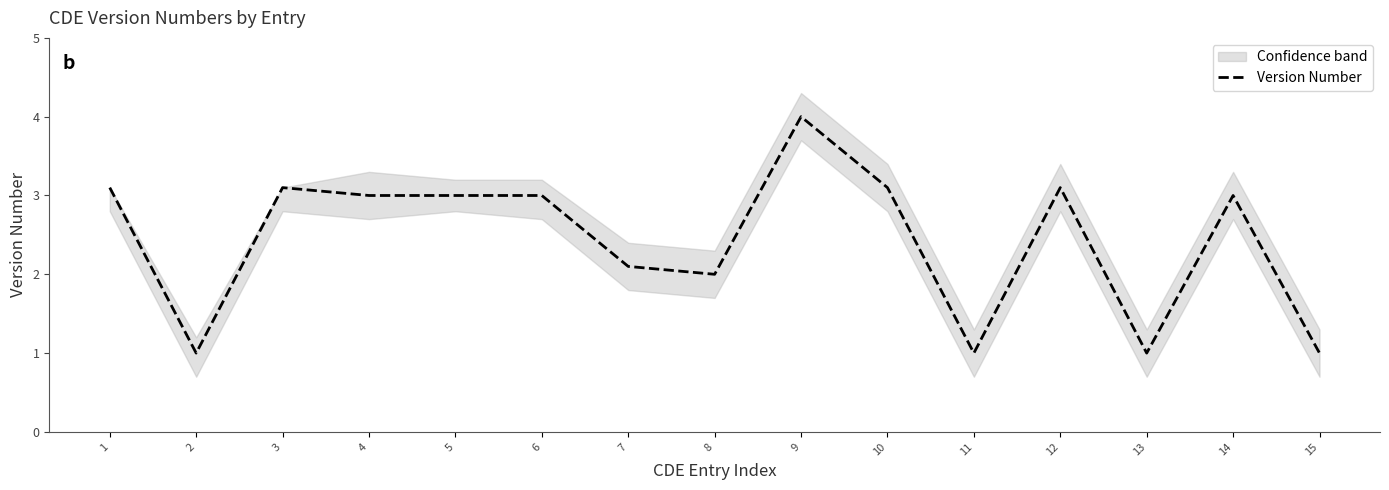

Reading right to left, list all the values displayed in this chart.

15=1.0	14=3.0	13=1.0	12=3.1	11=1.0	10=3.1	9=4.0	8=2.0	7=2.1	6=3.0	5=3.0	4=3.0	3=3.1	2=1.0	1=3.1